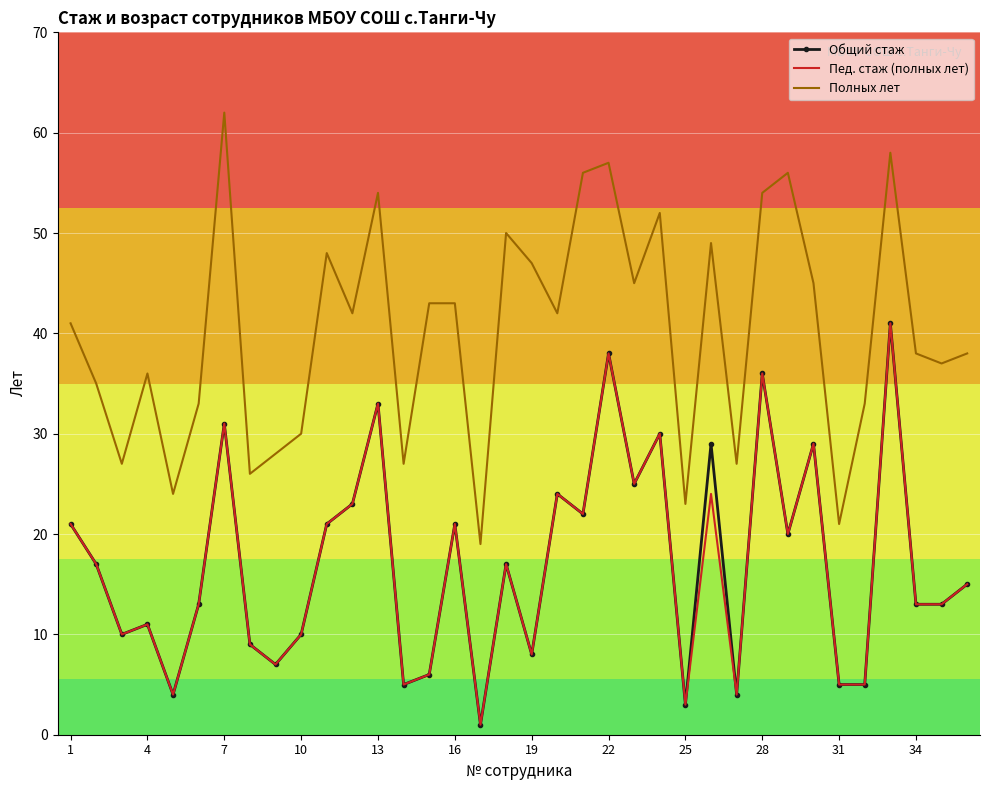

Which series has the widest spread of values?

Полных лет